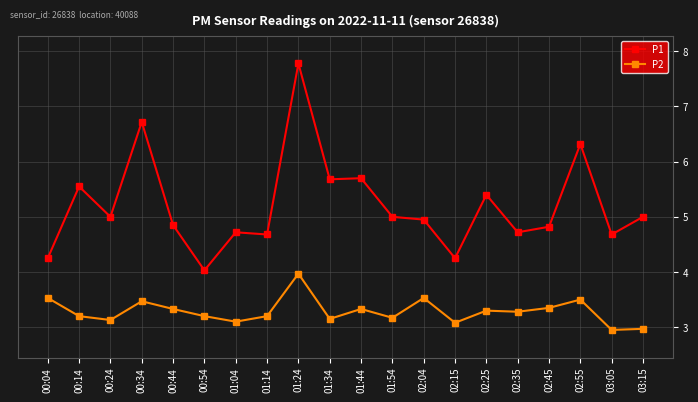

At 00:04, list the series in order from largest to smallest.

P1, P2